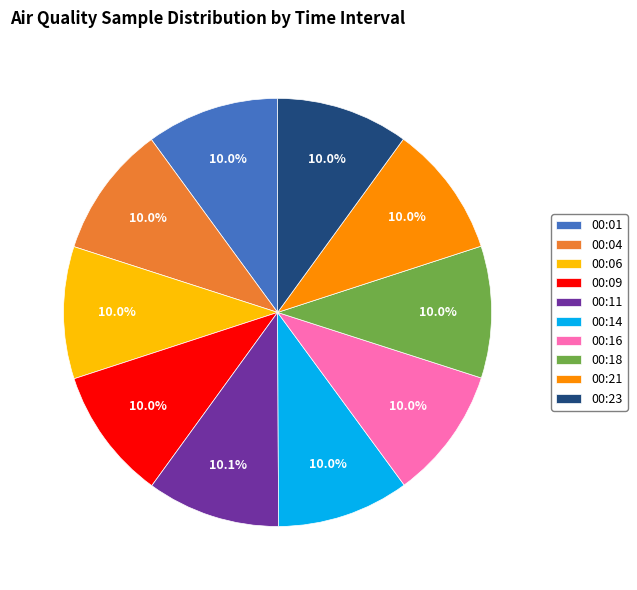

Does 00:16 represent more than half of the total?

No